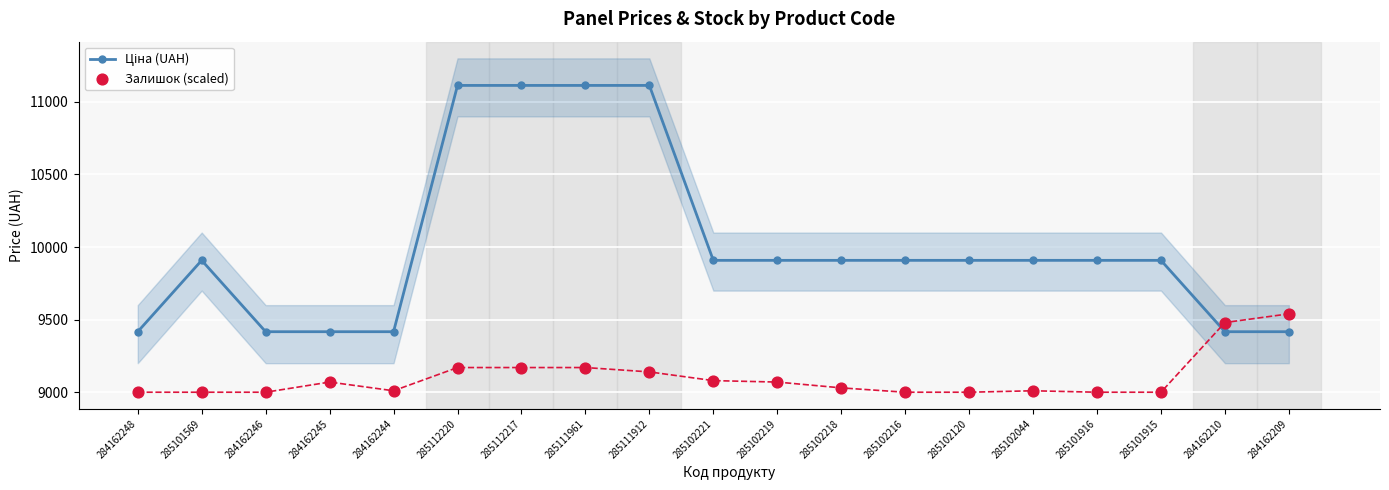

Which series reaches the minimum Y coordinate?

Залишок (scaled)